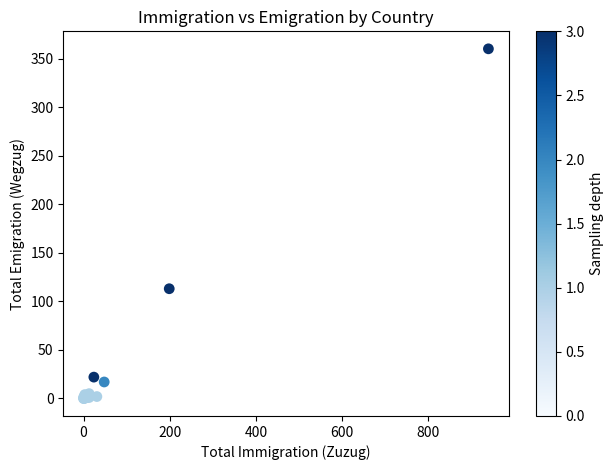

What Y value in the scatter plot is closest to 180?

113